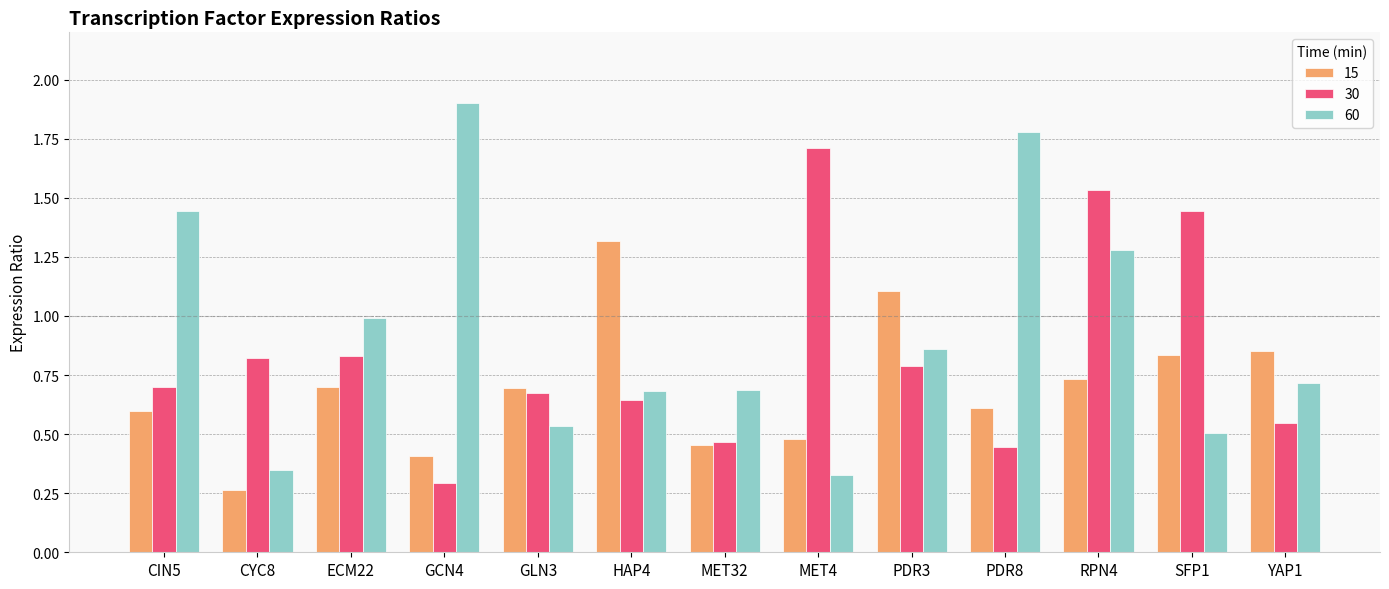

What is the difference between the maximum and minimum values in the 15 series?

1.1